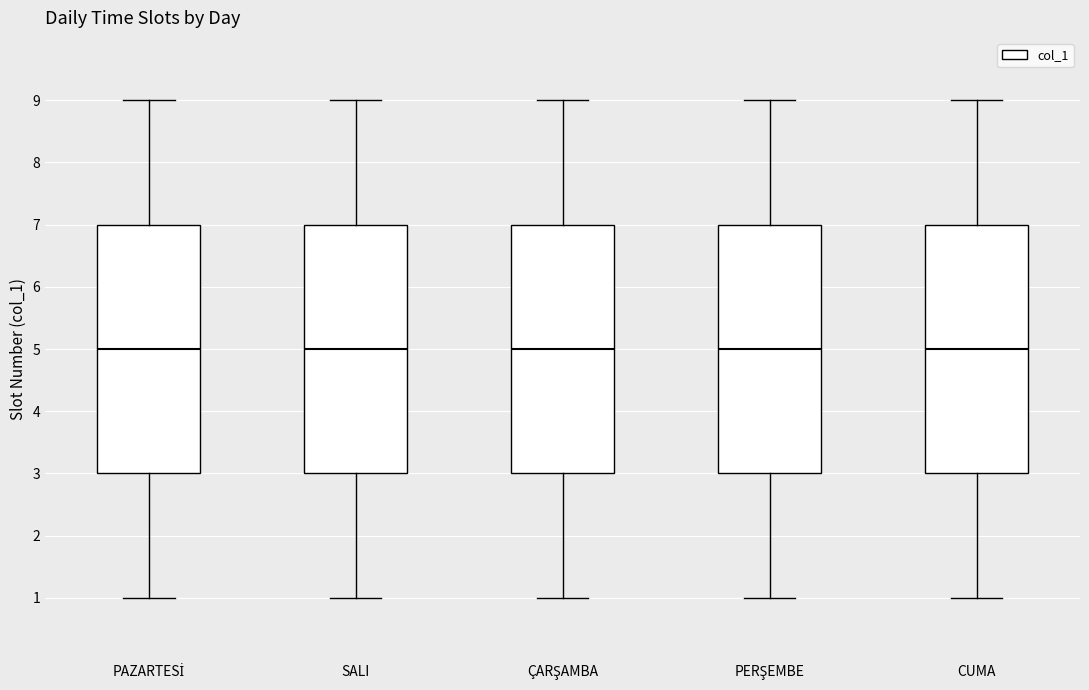

Reading left to right, transcribe this box plot: for each box, give where its median line is, the range the box spans, and where its two whiskers end, as read against the y-axis. The values are not printed on the chart, so give them approximately, as read against the axis.

PAZARTESİ: median 5, box 3 to 7, whiskers 1 to 9
SALI: median 5, box 3 to 7, whiskers 1 to 9
ÇARŞAMBA: median 5, box 3 to 7, whiskers 1 to 9
PERŞEMBE: median 5, box 3 to 7, whiskers 1 to 9
CUMA: median 5, box 3 to 7, whiskers 1 to 9